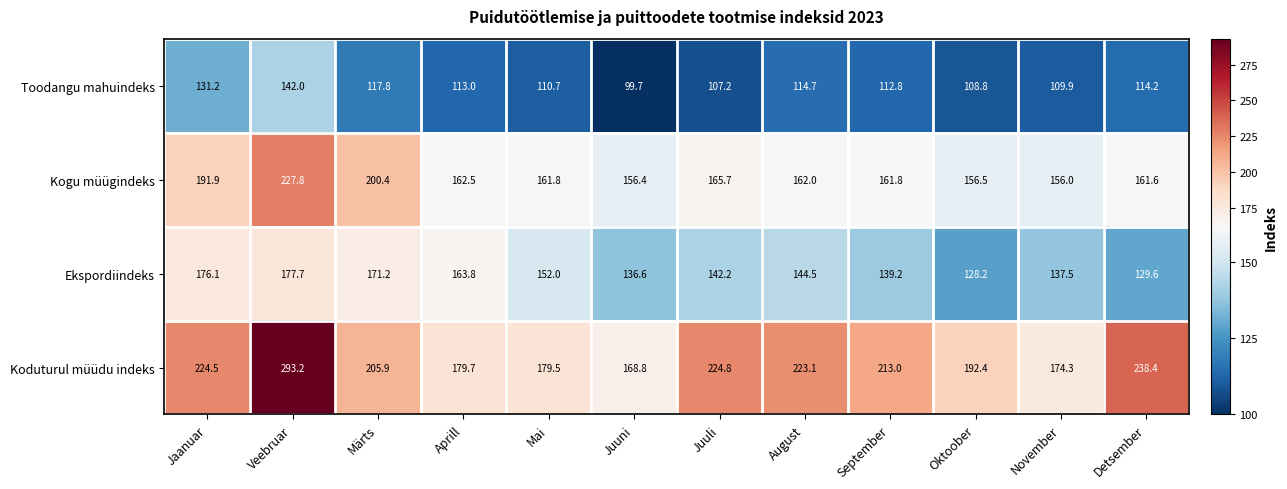

The value of Toodangu mahuindeks at August is 30.6. True or false?

False